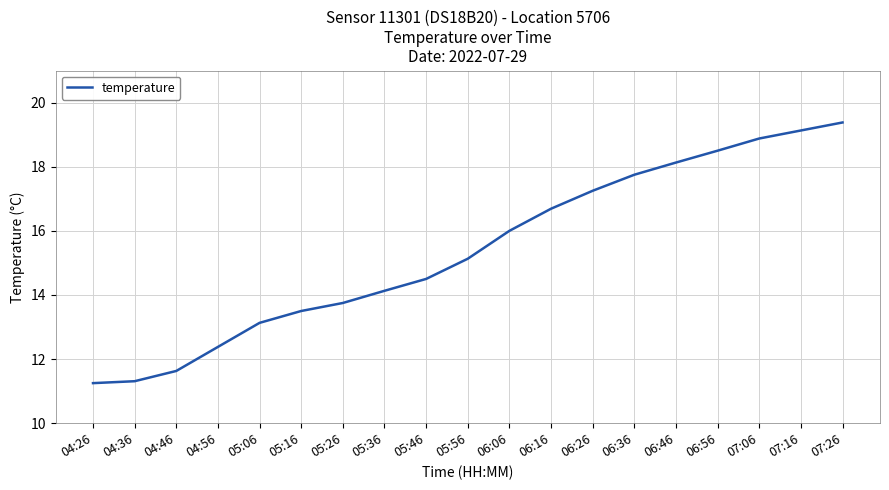

What is the sum of all values?

292.4